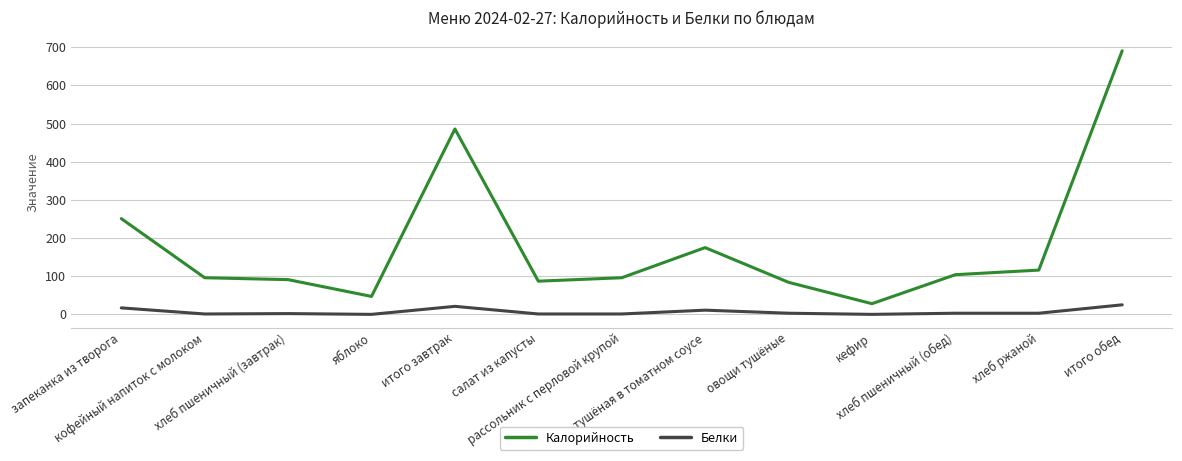

Rank the series by their average value, from highest to lowest.

Калорийность, Белки